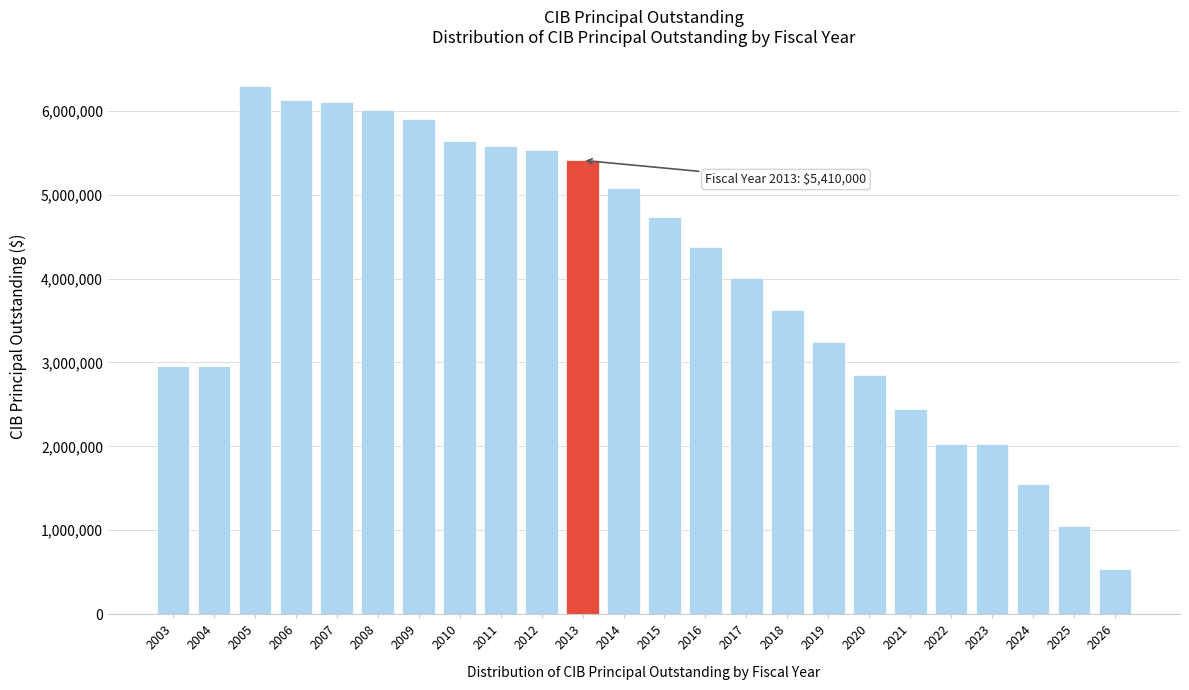

The value at 2018 is 6503786. True or false?

False